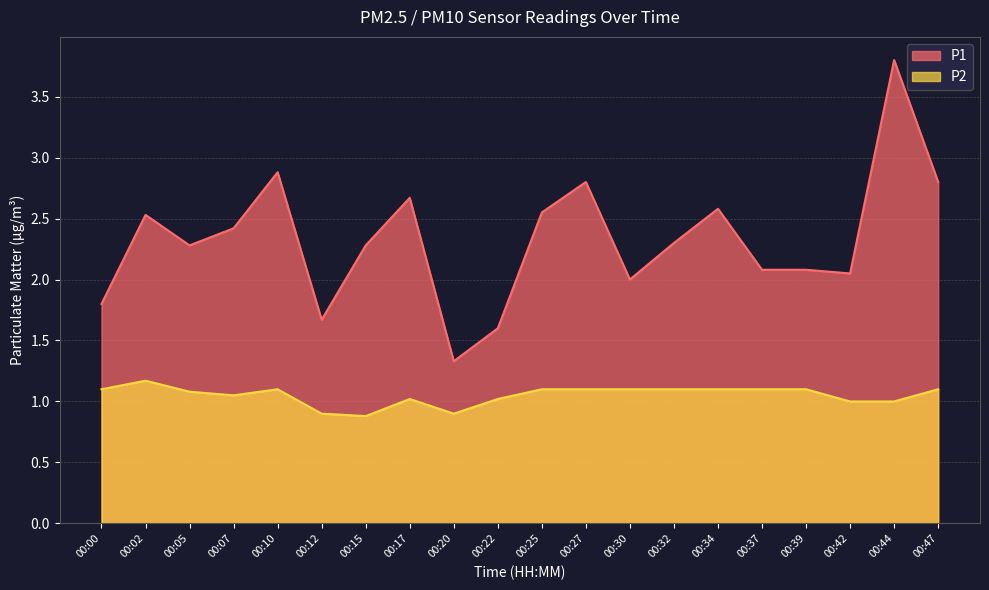

True or false: P2 has more than 0 points higher than both neighbors.

True